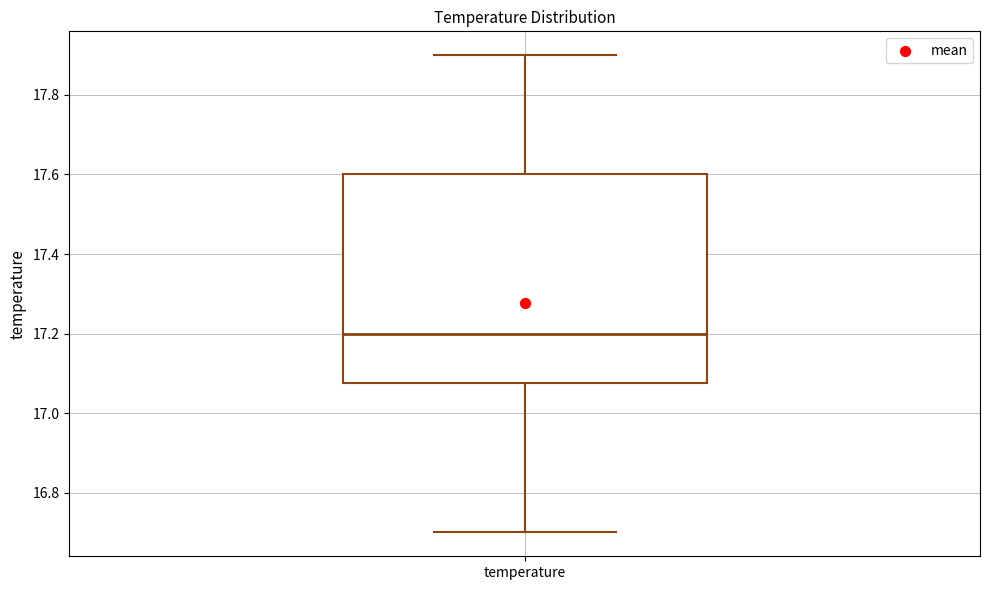

Transcribe this box plot: give where the median line is, the range the box spans, and where the two whiskers end, as read against the y-axis. The values are not printed on the chart, so give them approximately, as read against the axis.

median 17.20, box 17.08 to 17.60, whiskers 16.70 to 17.90